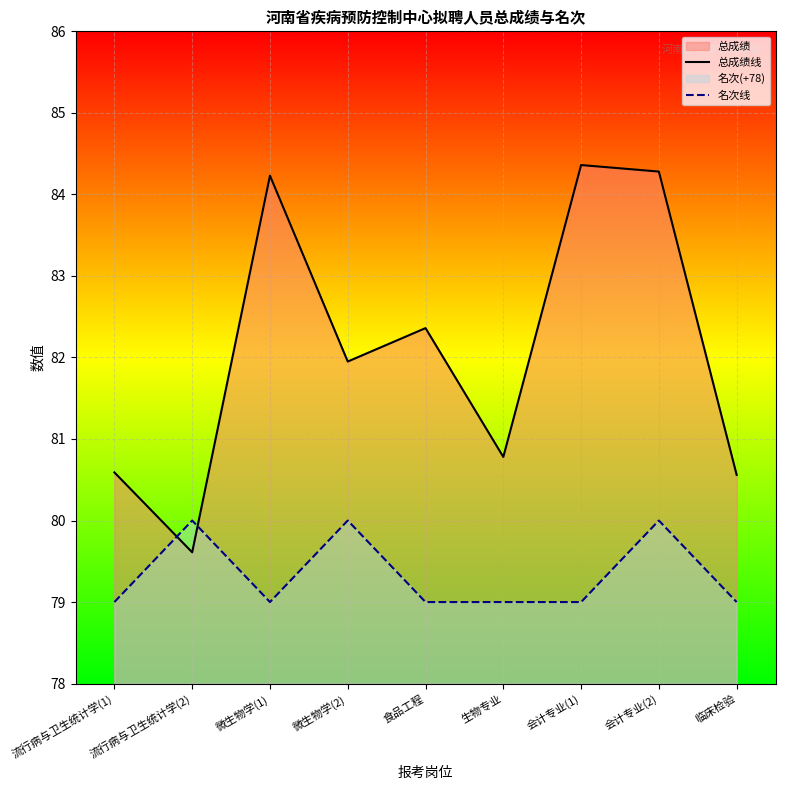

Where is 总成绩线 nearest to the value 81?

生物专业